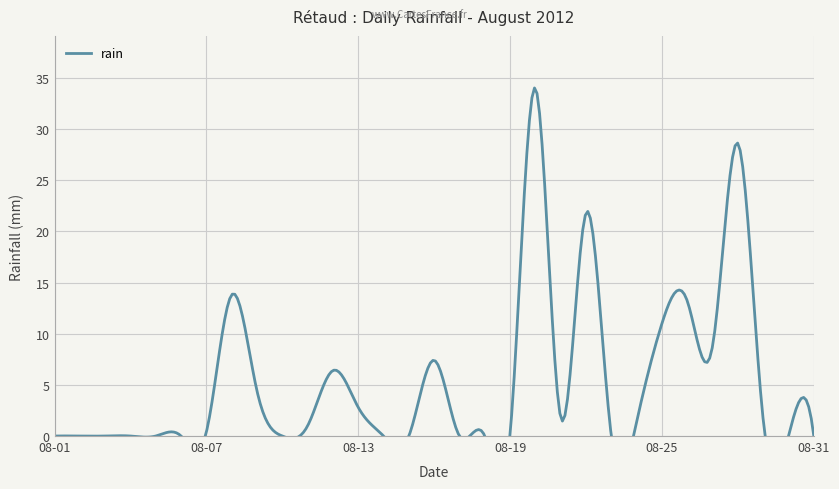

True or false: the data shows 1.8 at 2012-08-21.

True